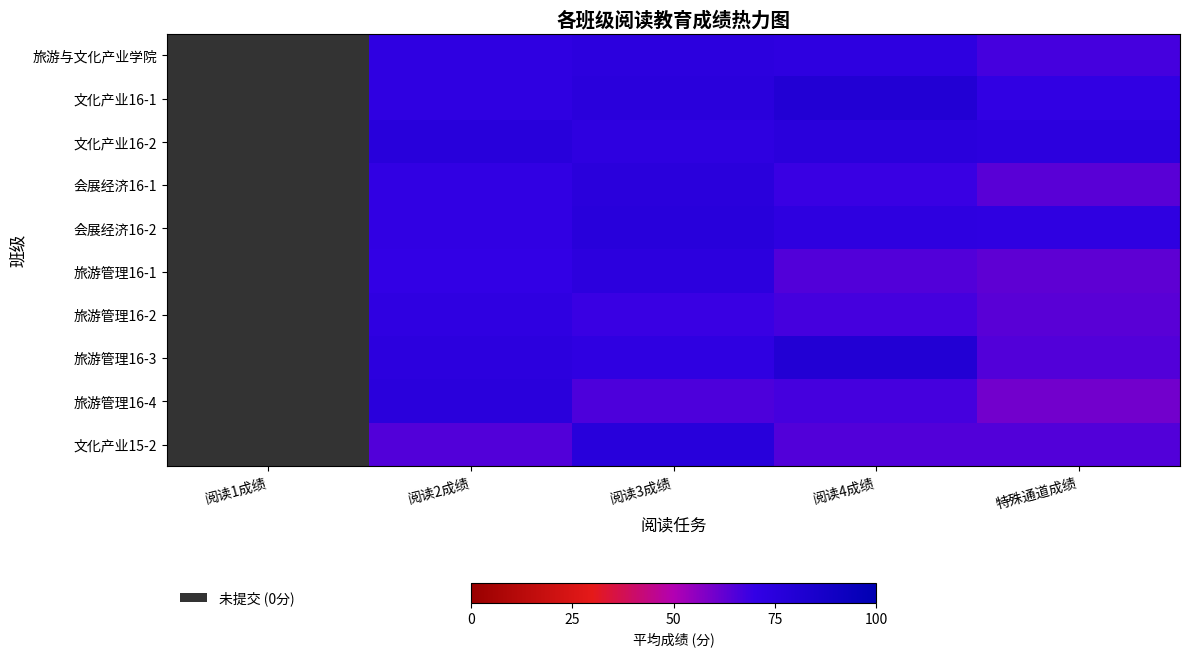

Which label corresponds to the smallest value in the chart?

阅读1成绩